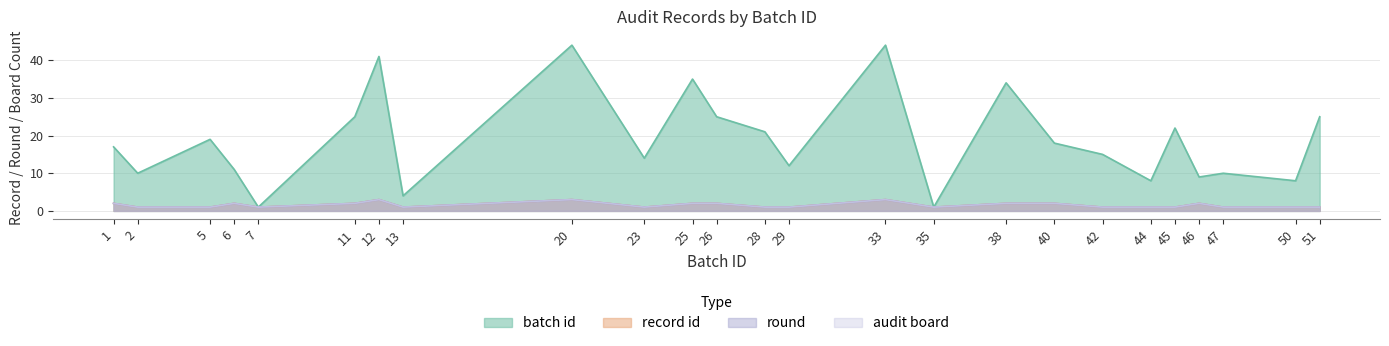

What are all the series names shown in the legend?

batch id, record id, round, audit board